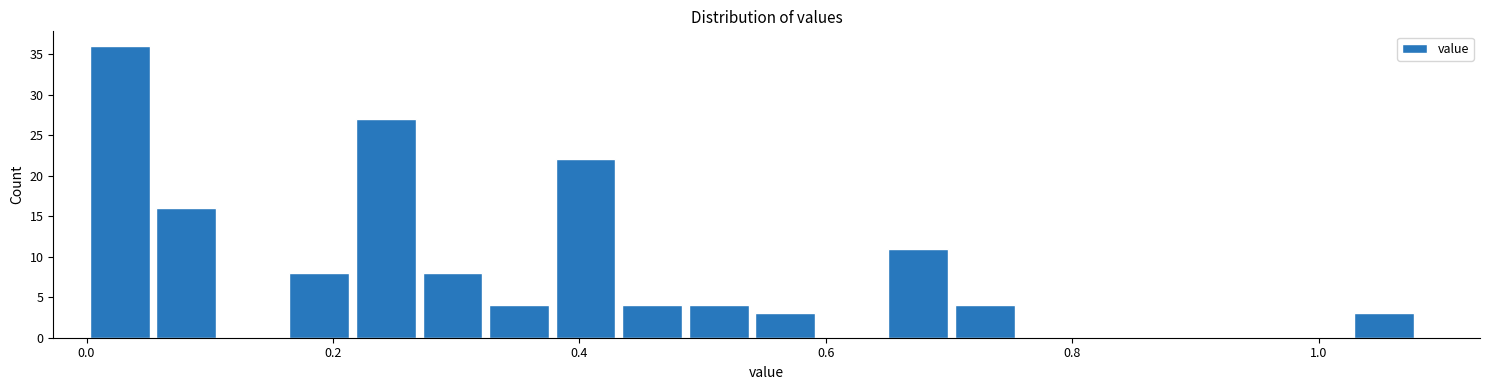

Around what value on the x-axis is the tallest bar? Give the approximate position of its centre, as read against the axis.

0.02